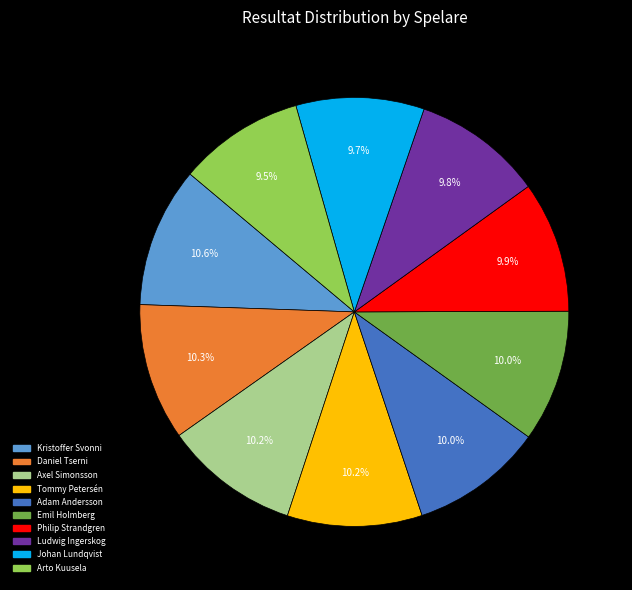

The Kristoffer Svonni slice represents 5% of the pie. True or false?

False